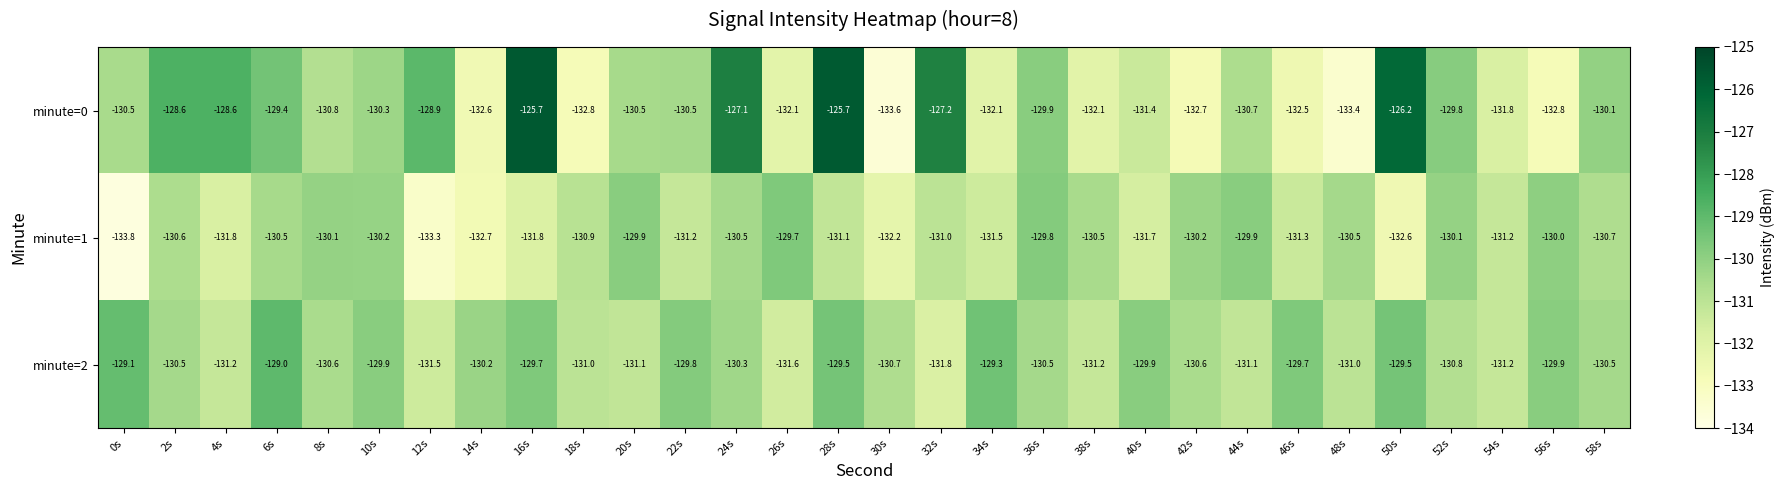

What is the approximate value of minute=2 at 46s?

-129.7